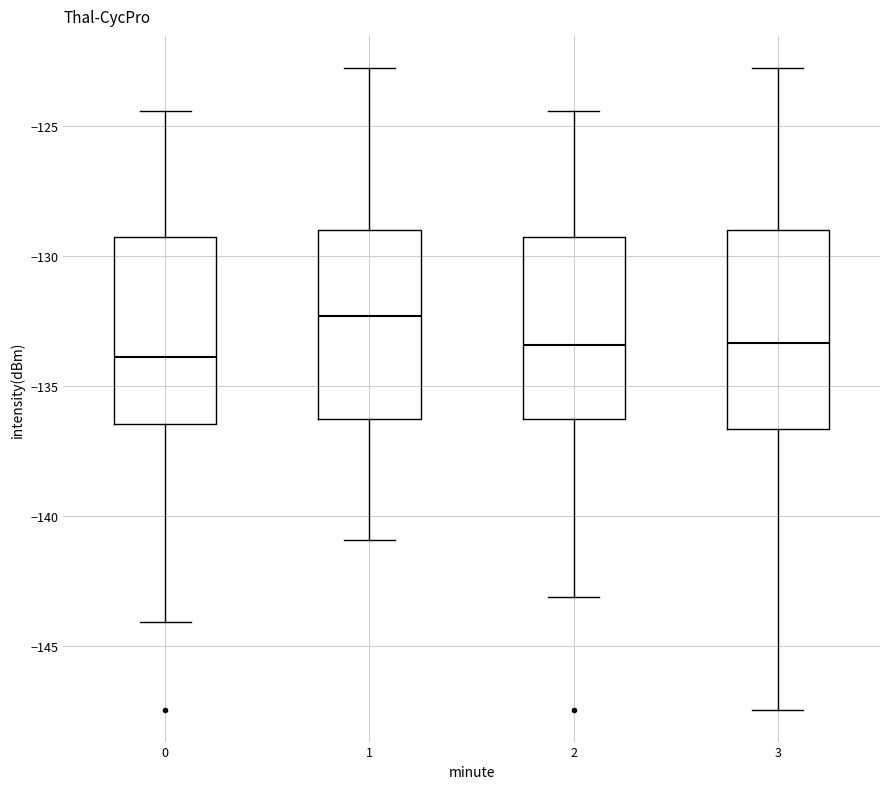

Where is the upper edge of the box at x = 3 on the y-axis? The values are not printed on the chart, so give them approximately, as read against the axis.

-129.0